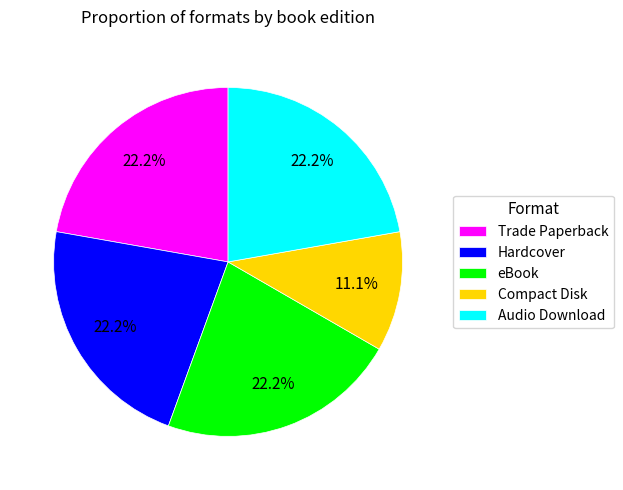

Approximately how many times larger is the value at Trade Paperback compared to Hardcover?

1.0